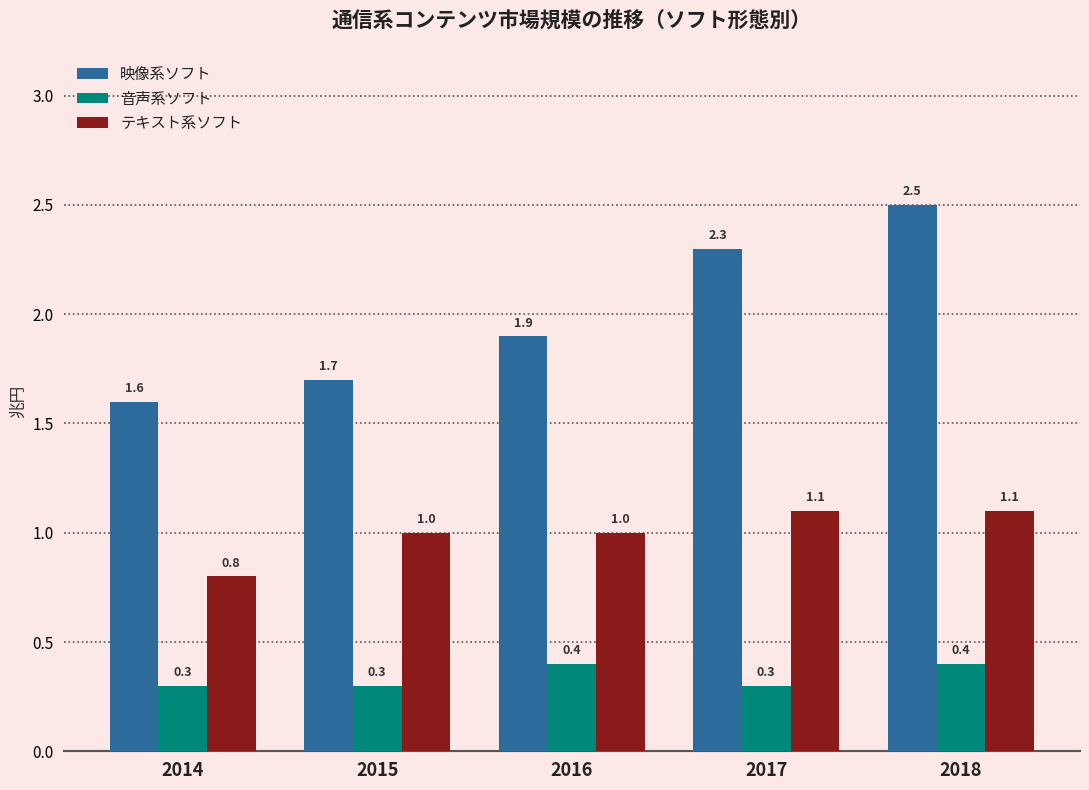

What is the approximate value of 音声系ソフト at 2014?

0.3